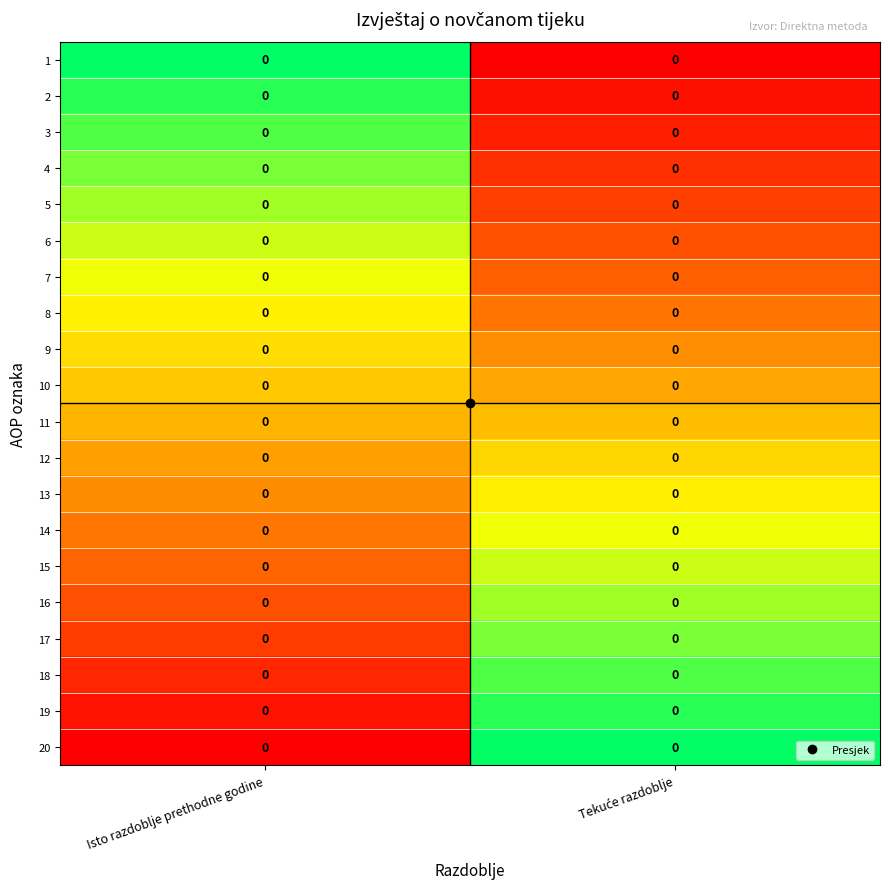

How many data points does each series have?

2